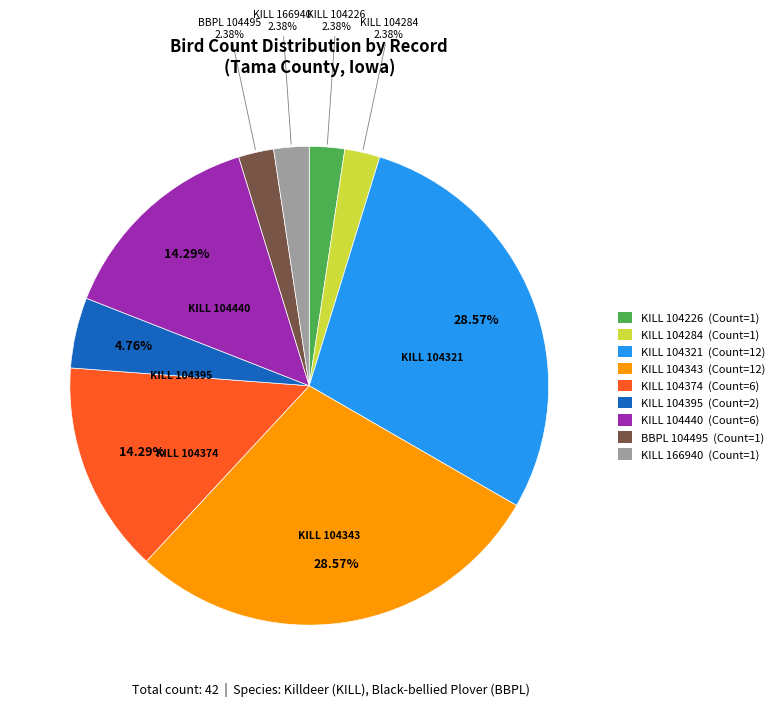

Is BBPL 104495 (Count=1) the majority of the pie?

No